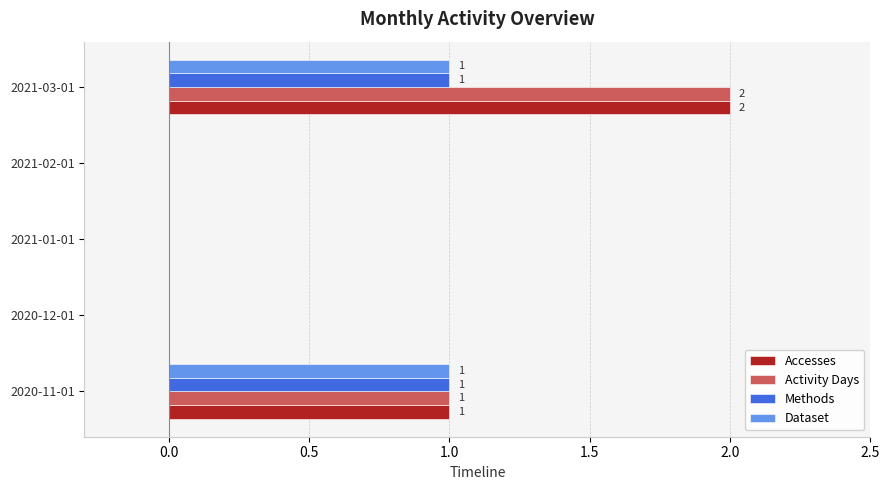

The value of Dataset at 2020-11-01 is 1. True or false?

True